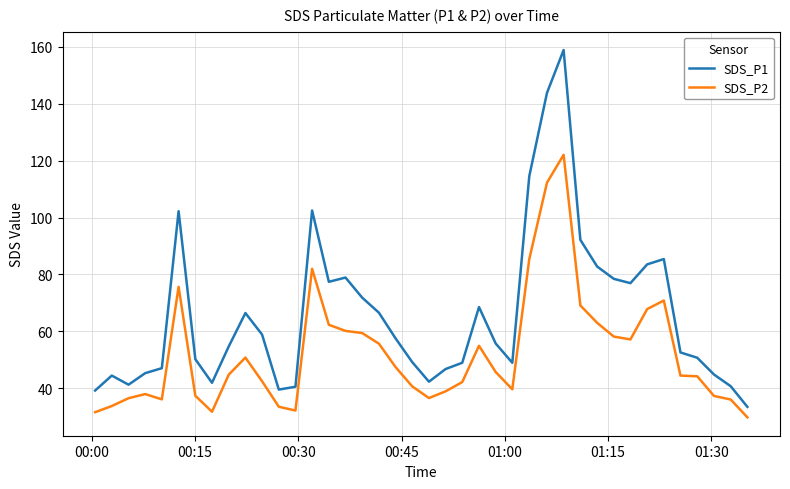

What is the minimum value for SDS_P2?

29.8